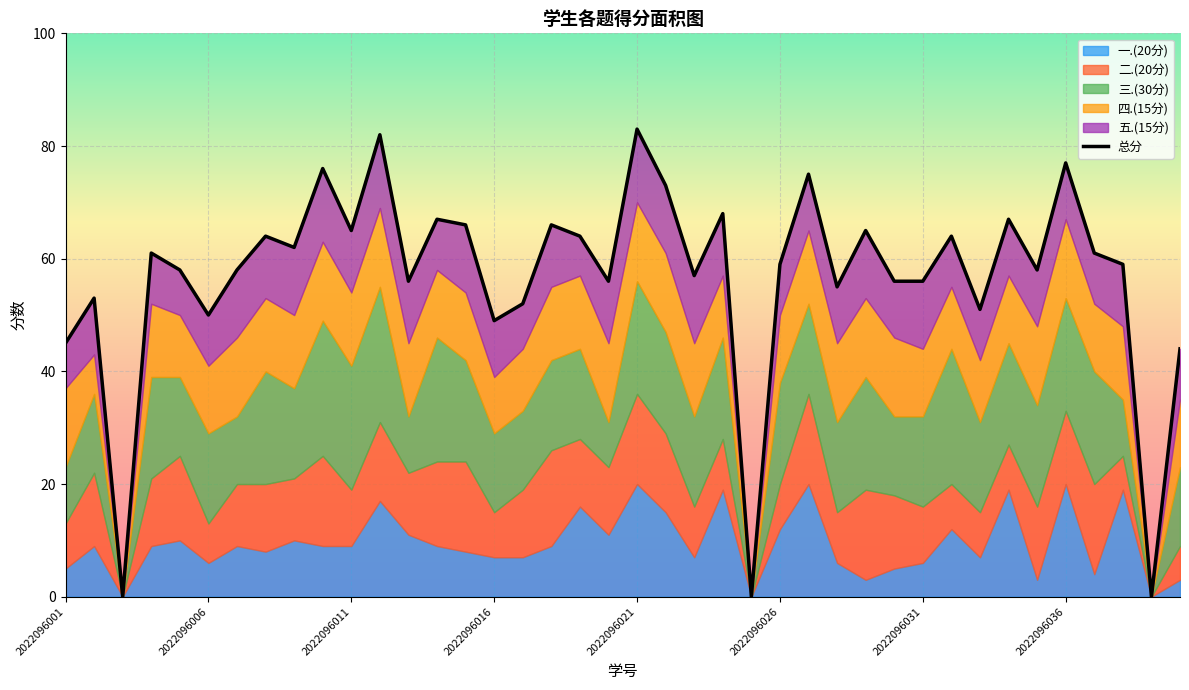

What is the difference between the maximum and minimum values in the 二.(20分) series?

17